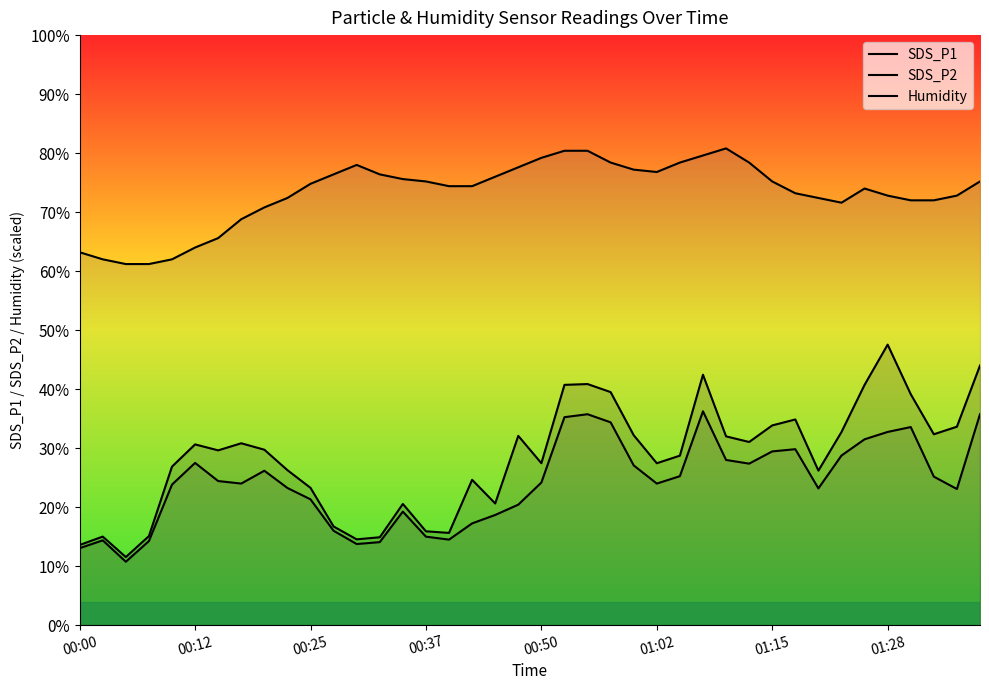

List the series in order of their peak value, lowest first.

SDS_P2, SDS_P1, Humidity